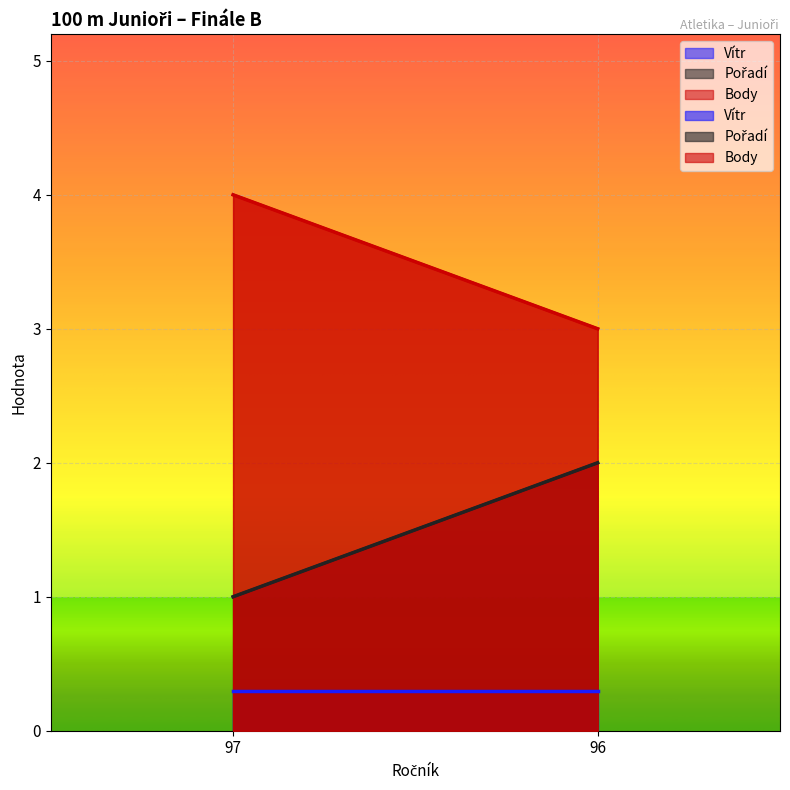

What is the value of the Body point at the 1st from the left?

4.0